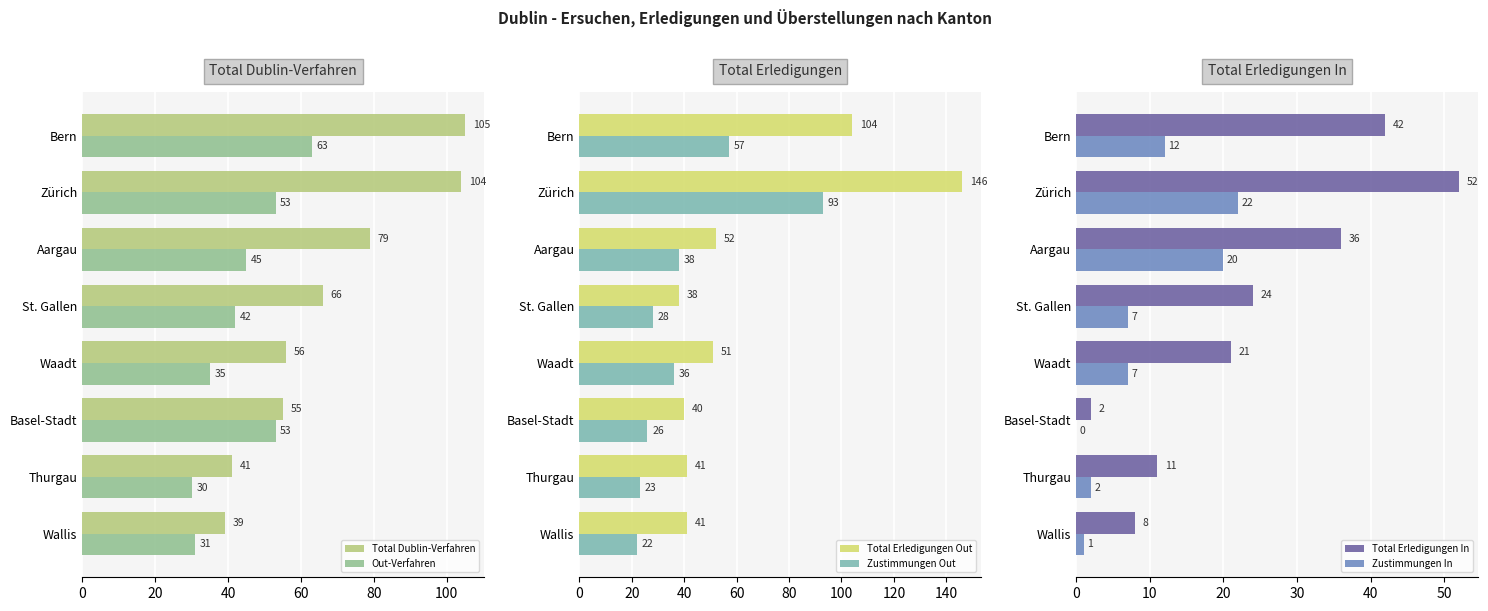

What is the sum of all Out-Verfahren values?

352